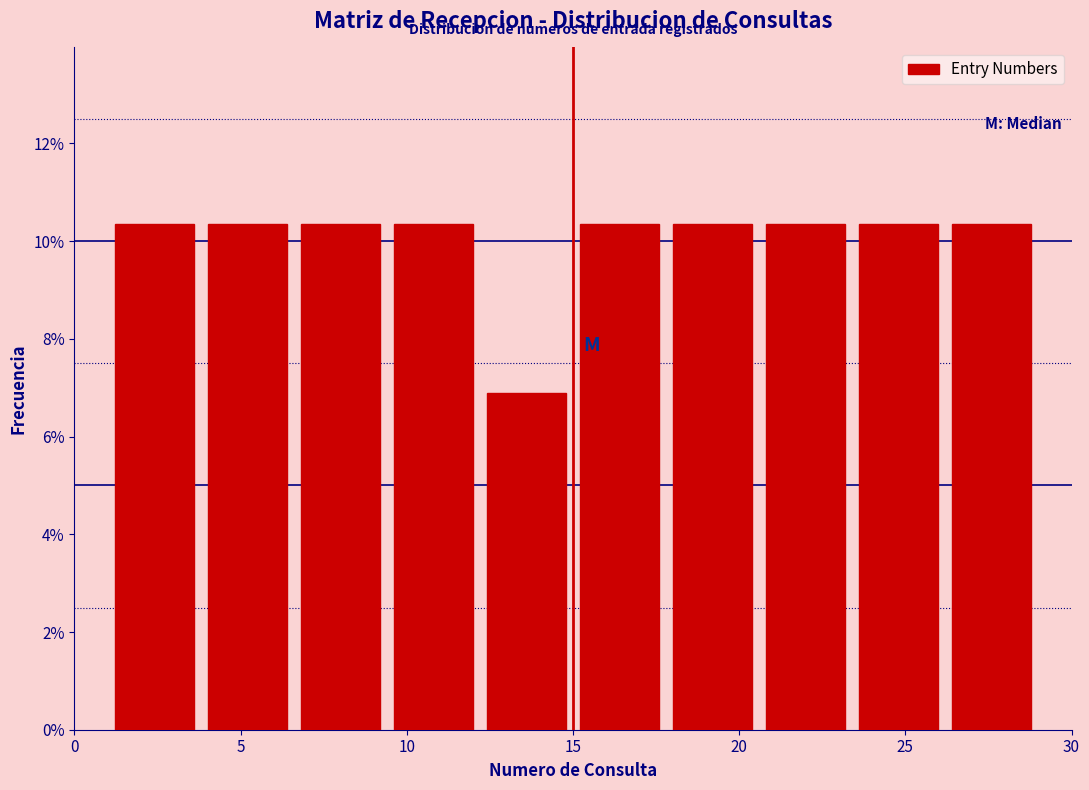

Reading left to right, list every bar in this chart as the range it spans on the x-axis followed by its height. Neither the bar edges nor the heights are printed on the chart, so give them approximately, as read against the axes.

1.0 to 3.8: 10.4
3.8 to 6.6: 10.4
6.6 to 9.4: 10.4
9.4 to 12.2: 10.4
12.2 to 15.0: 6.8
15.0 to 17.8: 10.4
17.8 to 20.6: 10.4
20.6 to 23.4: 10.4
23.4 to 26.2: 10.4
26.2 to 29.0: 10.4